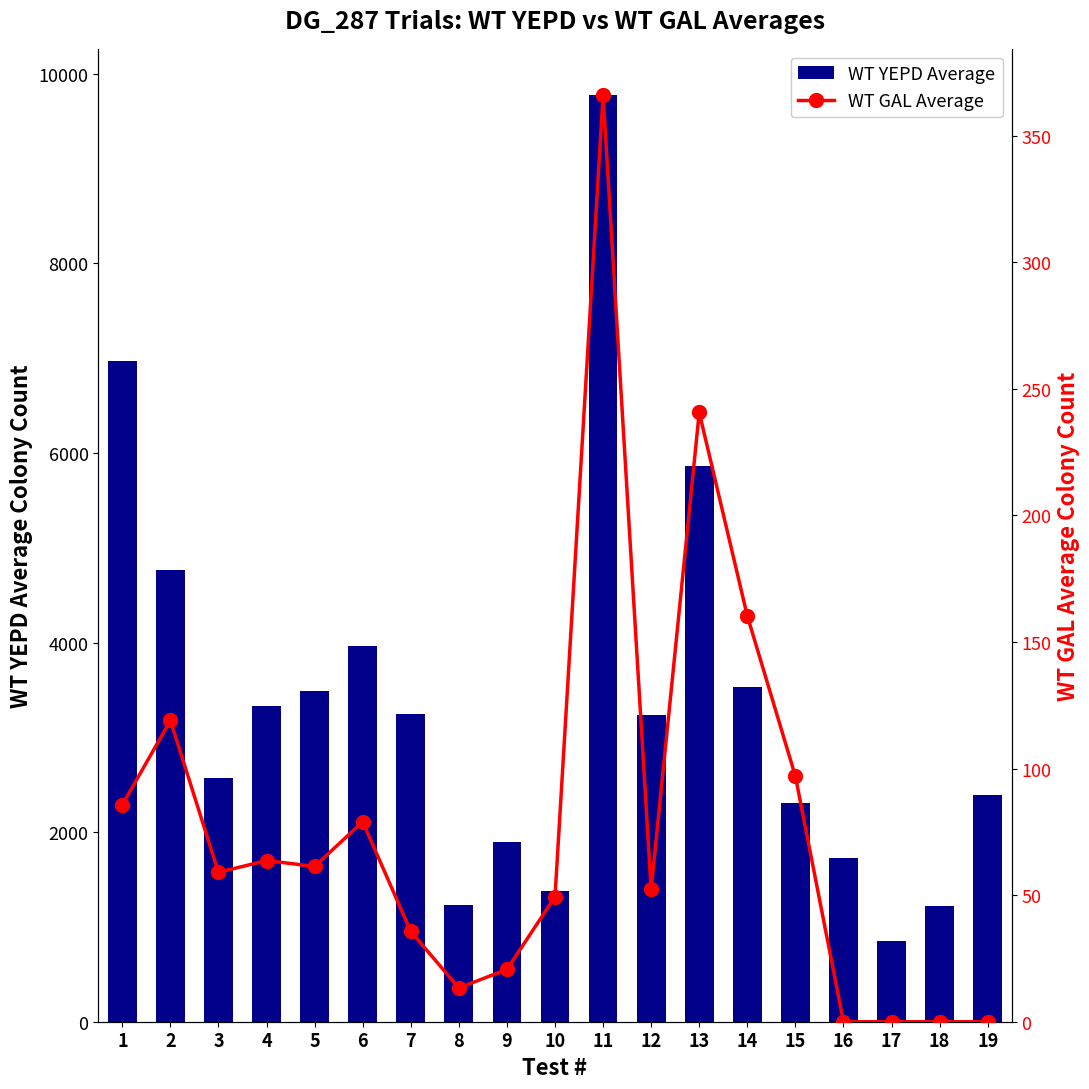

How many data points does each series have?

19